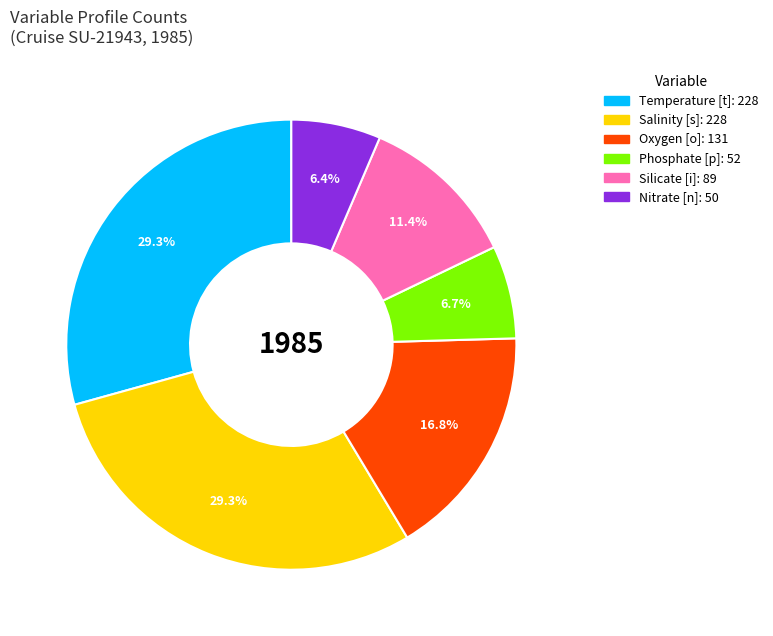

Is there a majority slice in this chart?

No